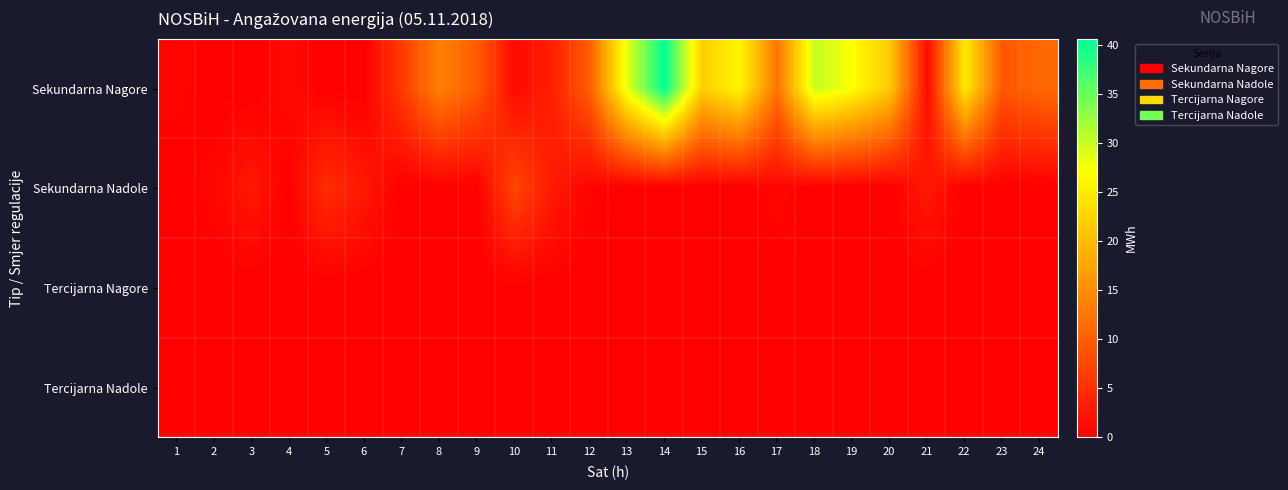

At how many categories does at least one series exceed 7?

15